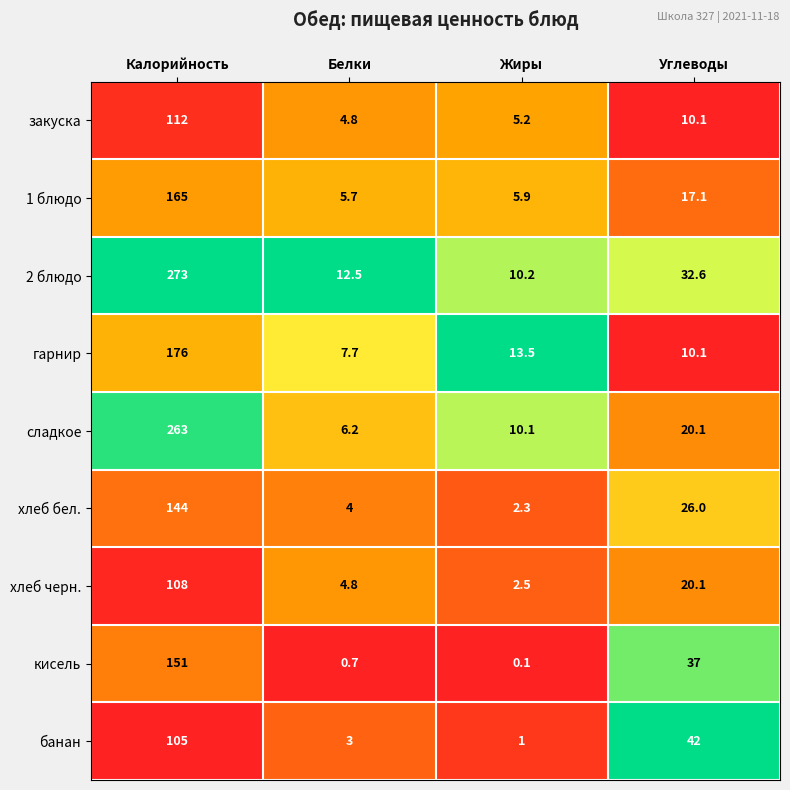

True or false: хлеб черн. has a value of 4.8 at Белки.

True